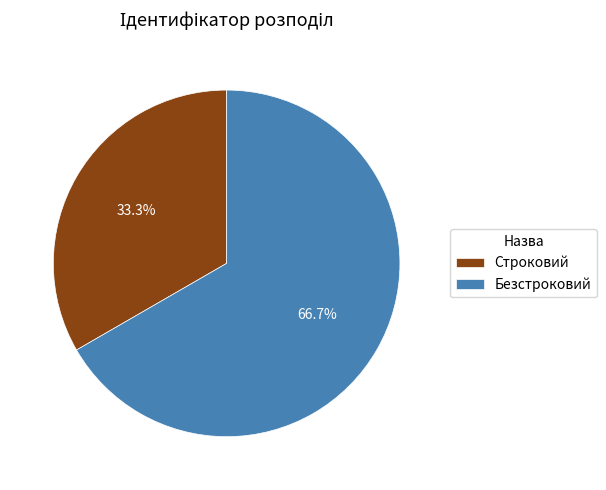

To the nearest percent, what portion does Безстроковий represent?

67%